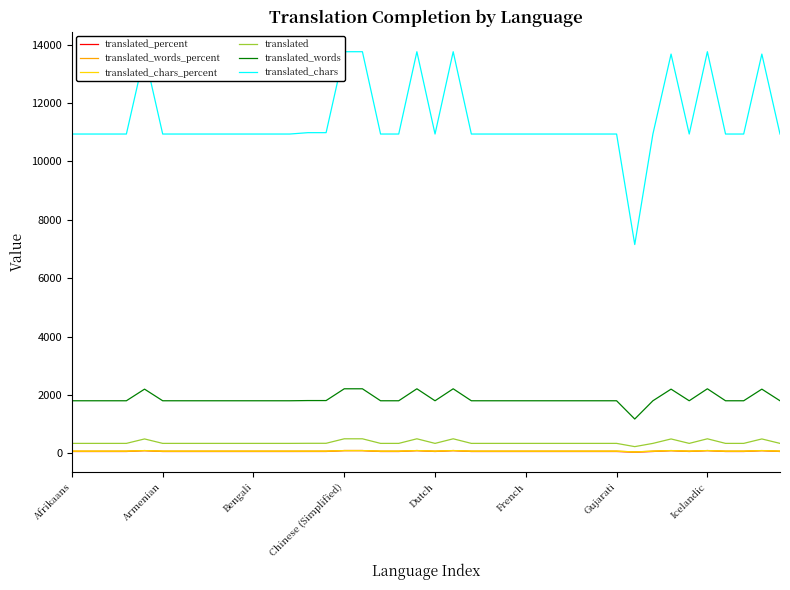

List the series in order of their peak value, highest first.

translated_chars, translated_words, translated, translated_percent, translated_words_percent, translated_chars_percent